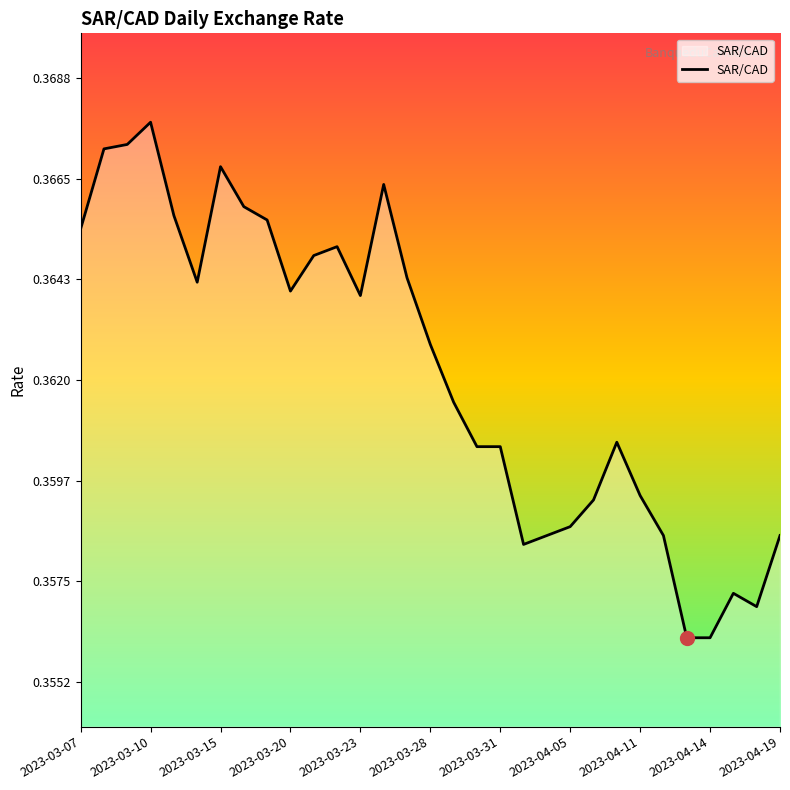

How many points are lower than both their immediate neighbors (excluding endpoints)?

5